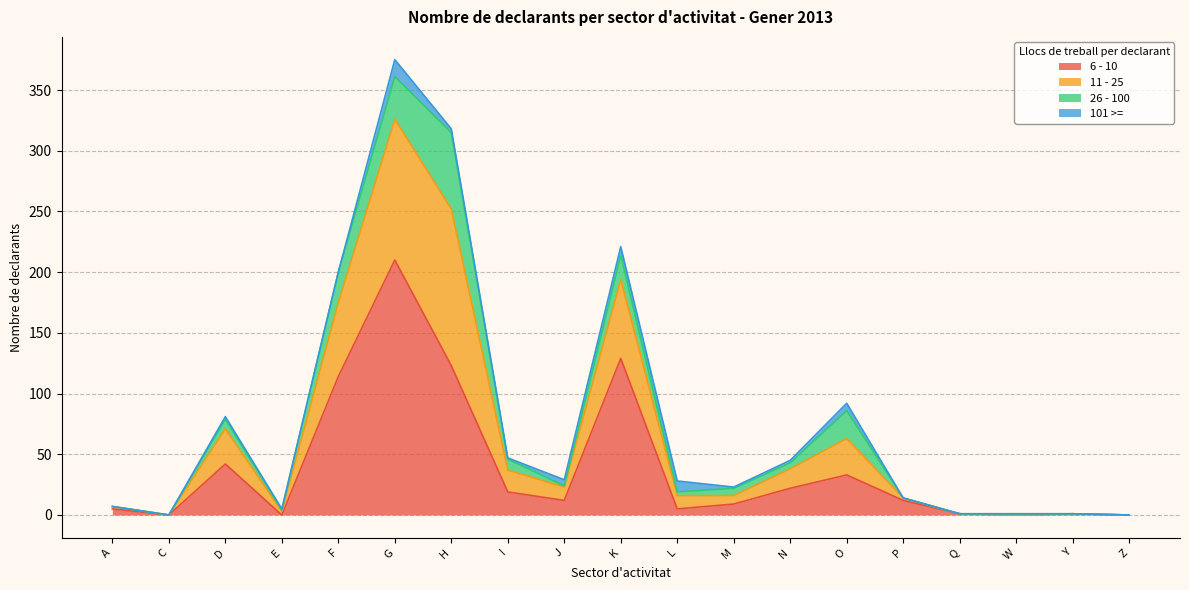

Where is the first local maximum for 11 - 25?

D